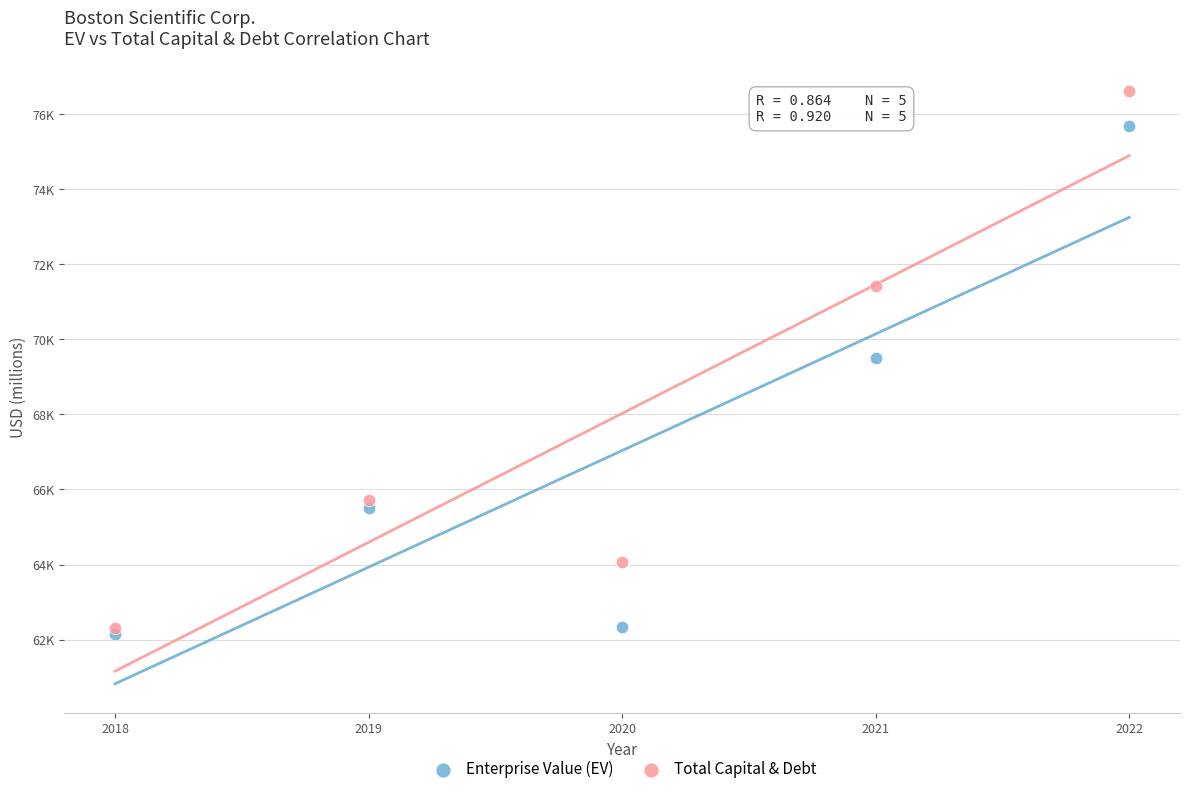

What are all the series names shown in the legend?

Enterprise Value (EV), Total Capital & Debt